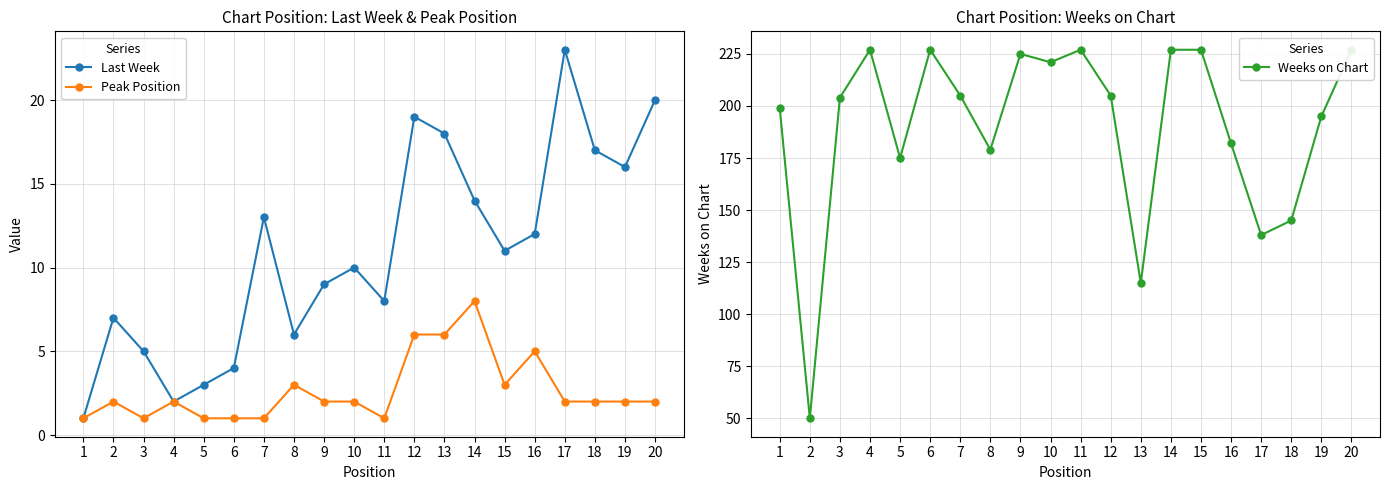

At how many categories does at least one series exceed 66?

19